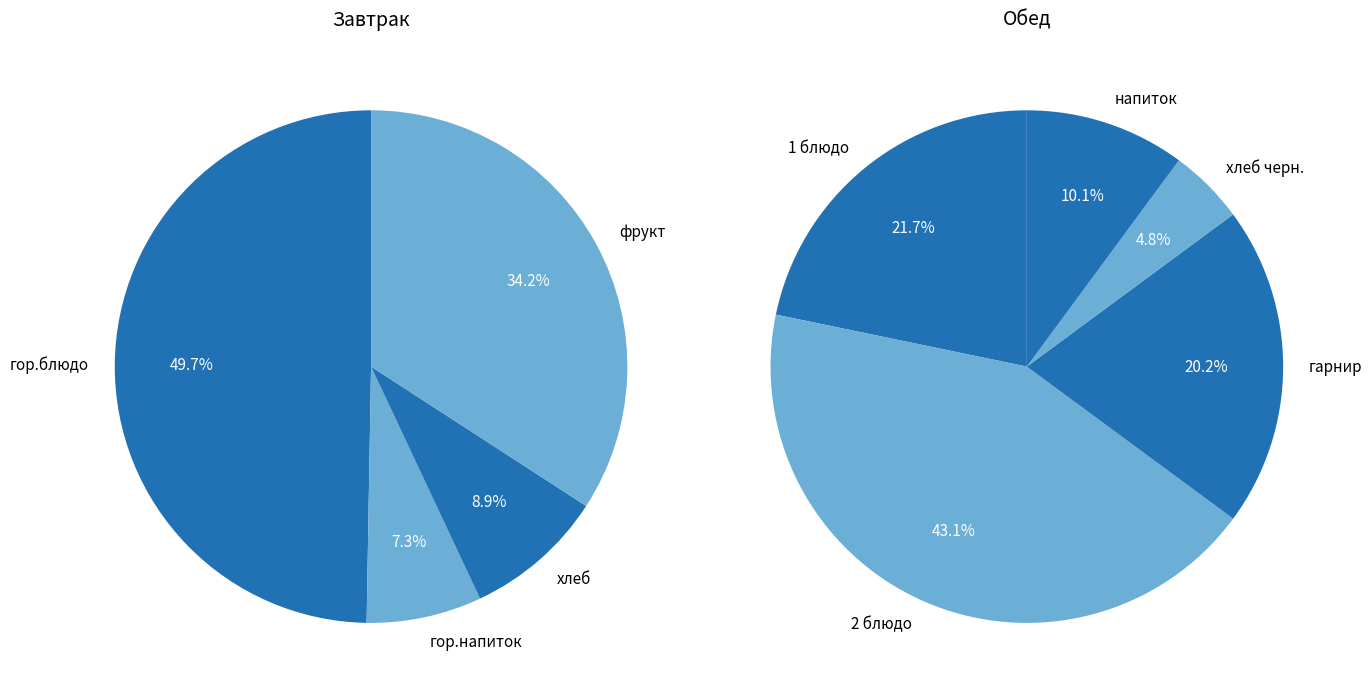

What portion of the pie excludes напиток?

94.9%